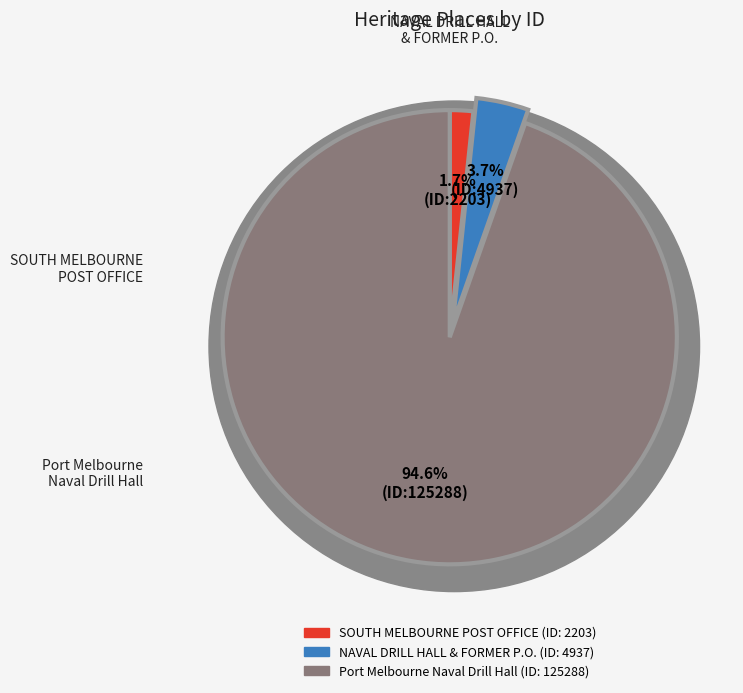

To the nearest percent, what is the difference between the NAVAL DRILL HALL AND FORMER POST OFFICE and FORMER SOUTH MELBOURNE POST OFFICE slice percentages?

2%